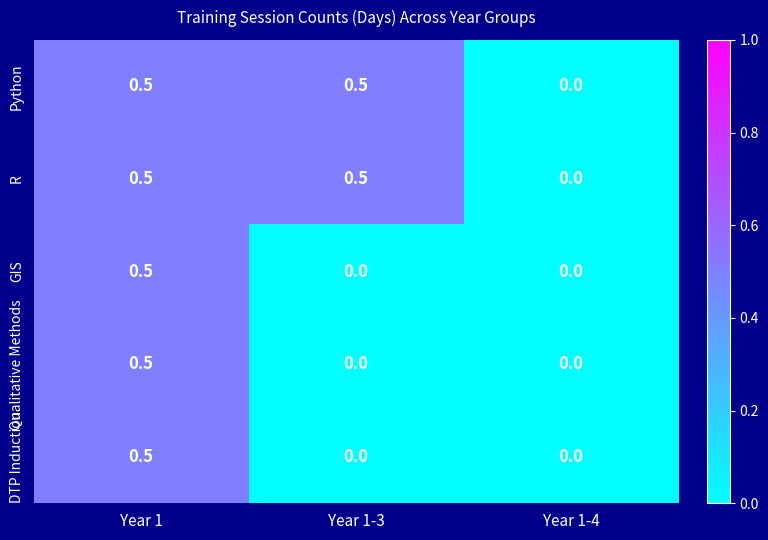

Is the value of Qualitative Methods at Year 1-4 greater than the value of Python at Year 1-3?

No